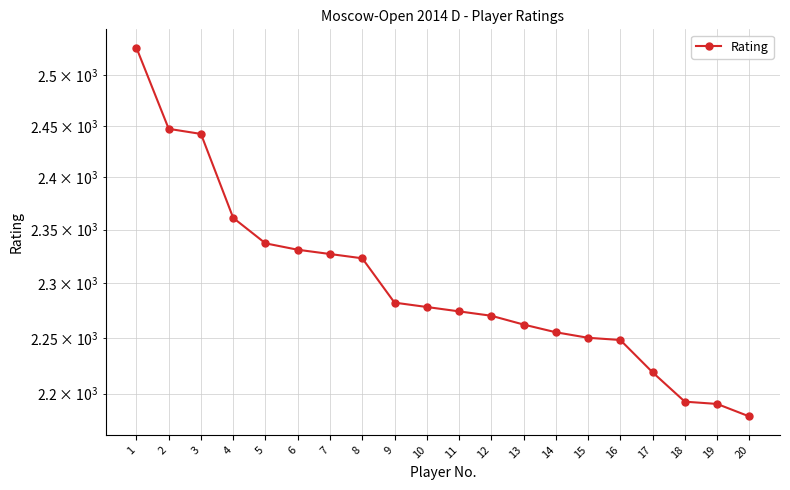

Which category has the lowest value across all series?

20